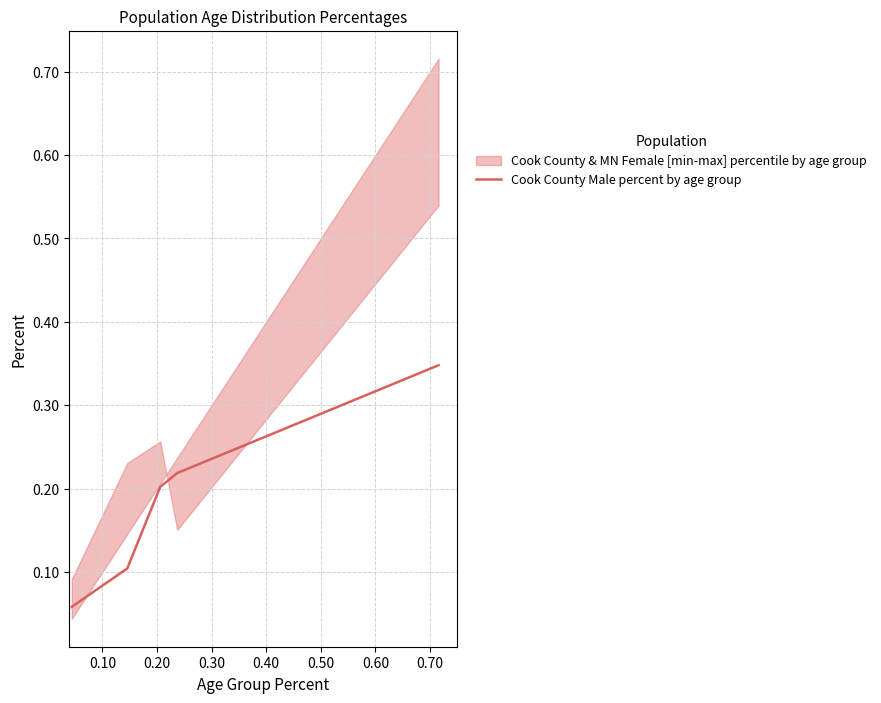

Reading left to right, what are all the values shown in this chart?

0.1	0.1	0.2	0.2	0.3